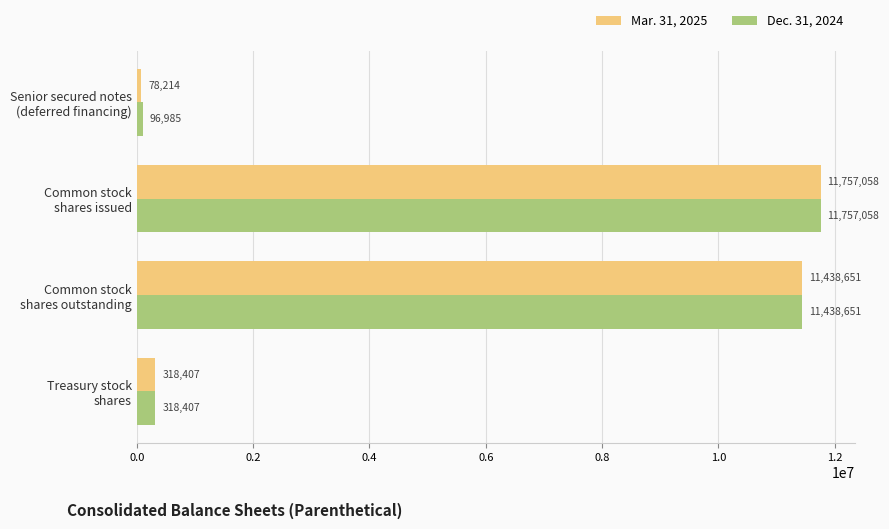

At which category is the sum across all series the highest?

Common stock
shares issued